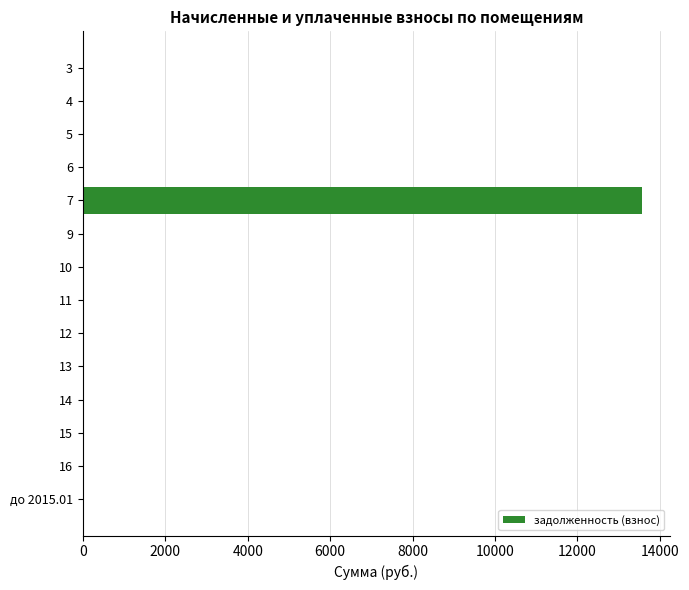

What is the change in value from 7 to 9?

-13562.8